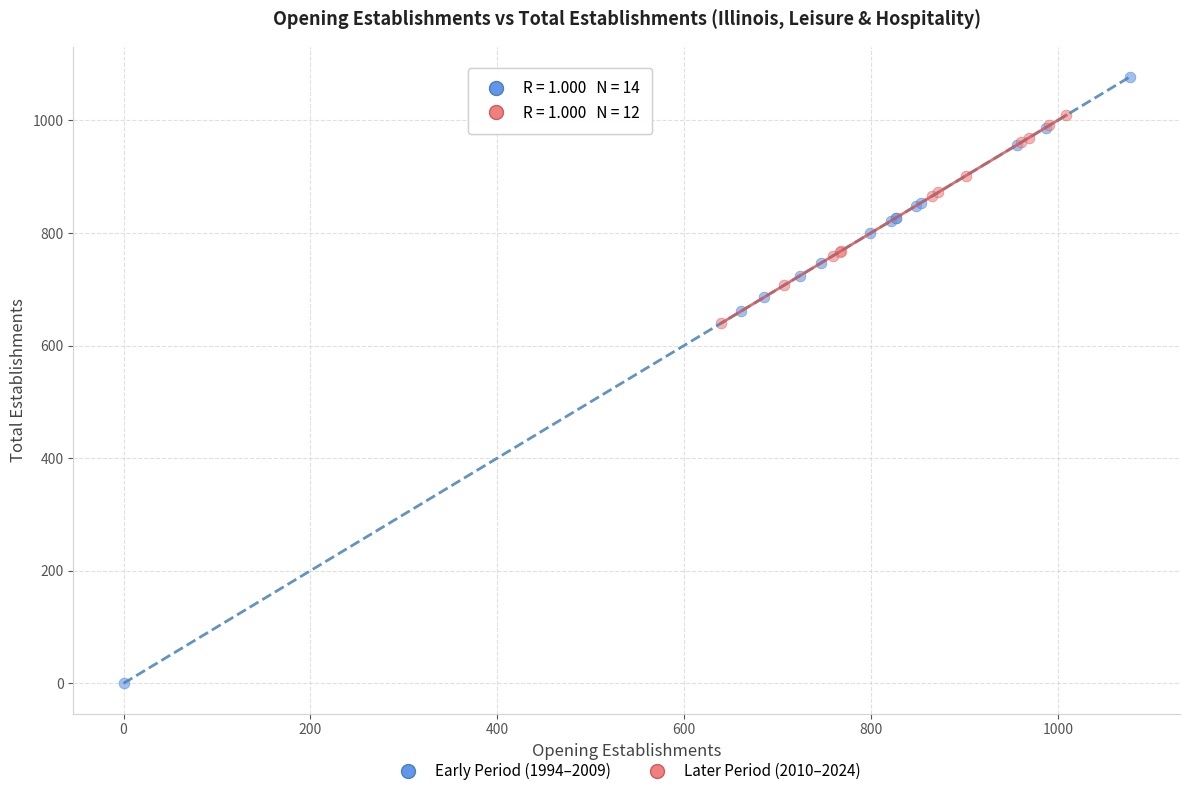

Which series has the largest Y range (max minus min)?

Early Period (1994–2009)